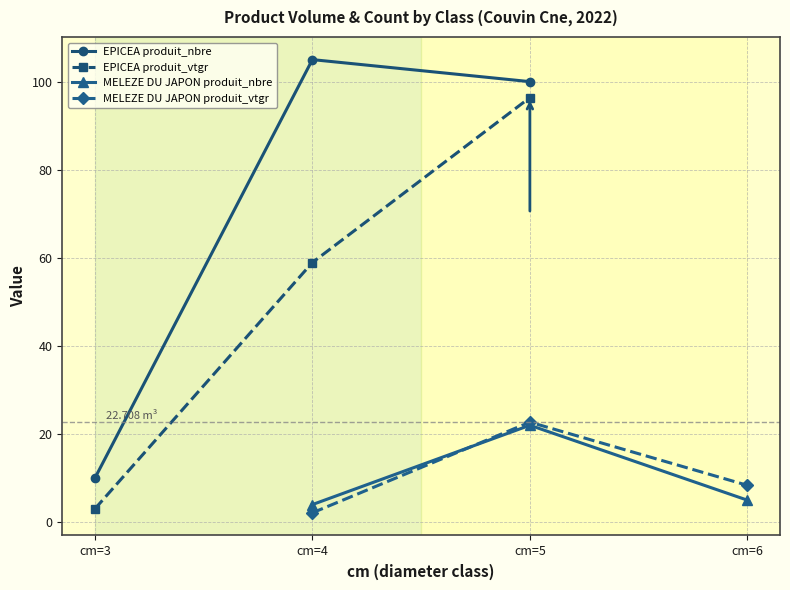

What are all the series names shown in the legend?

EPICEA produit_nbre, EPICEA produit_vtgr, MELEZE DU JAPON produit_nbre, MELEZE DU JAPON produit_vtgr